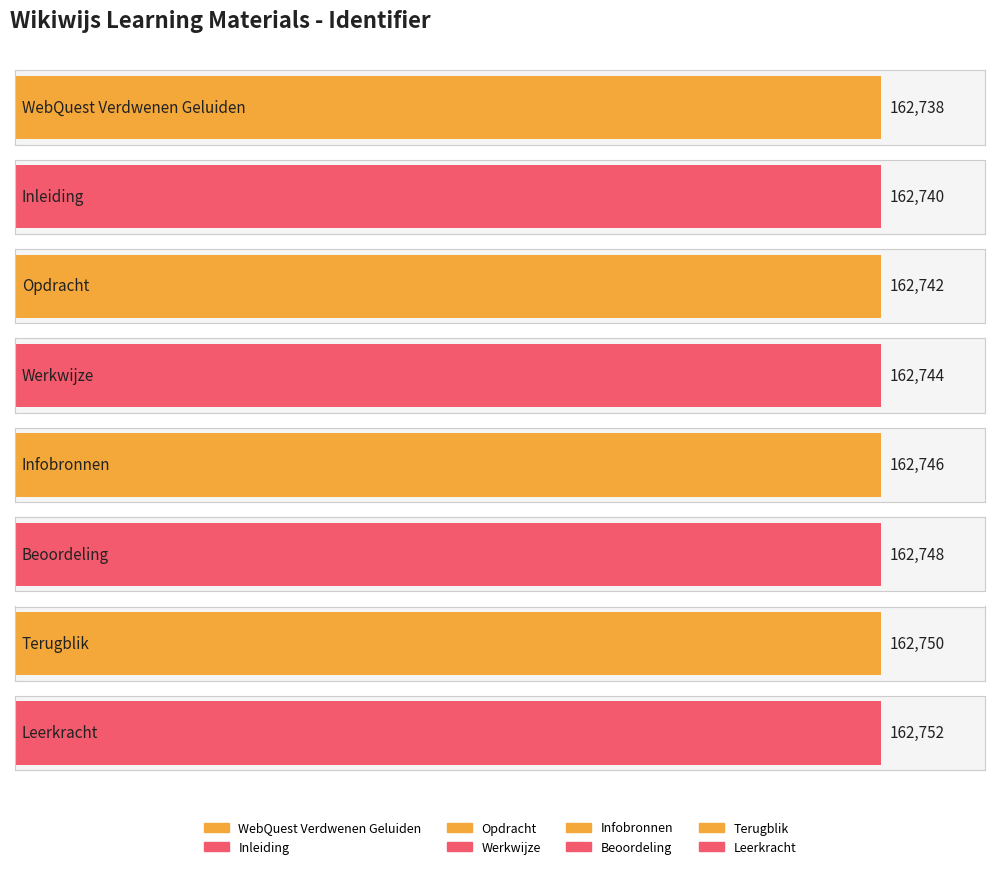

At which category does the chart reach its peak across all series?

Leerkracht